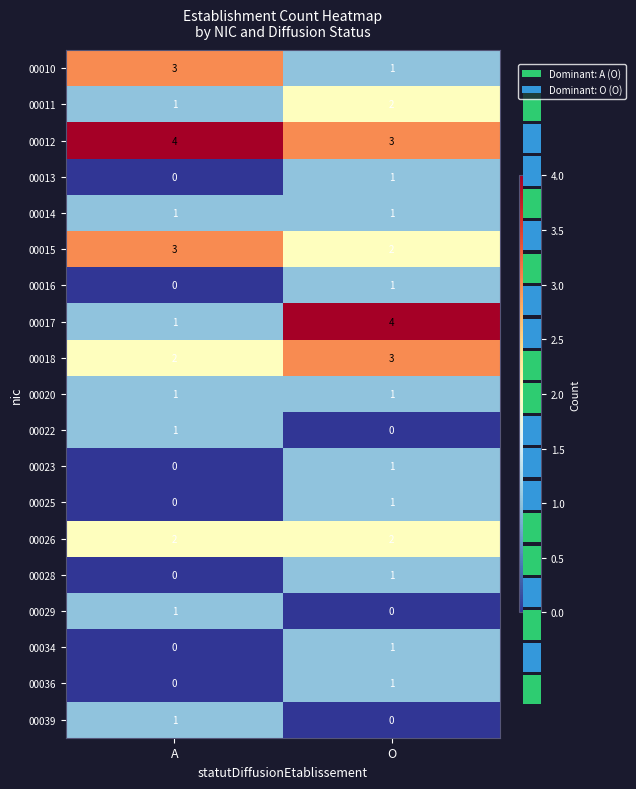

What is the sum of all 00028 values?

1